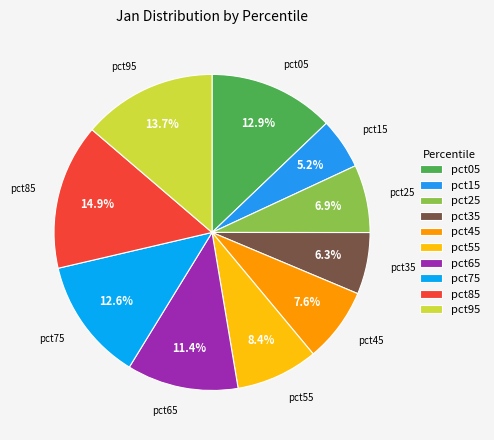

What percentage is NOT represented by pct15?

94.8%